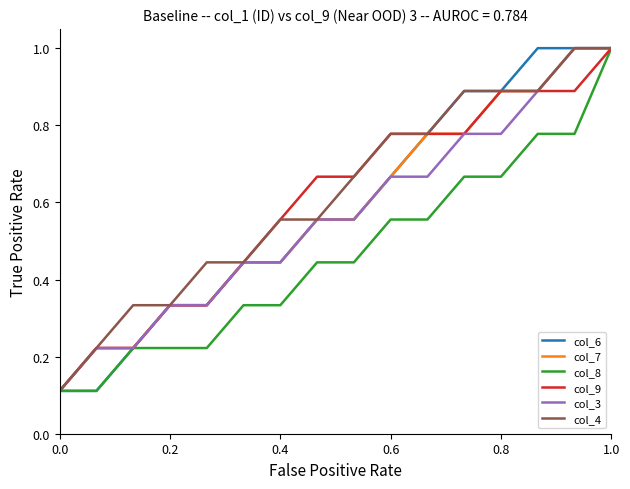

What is the maximum value shown in the chart?

1.0